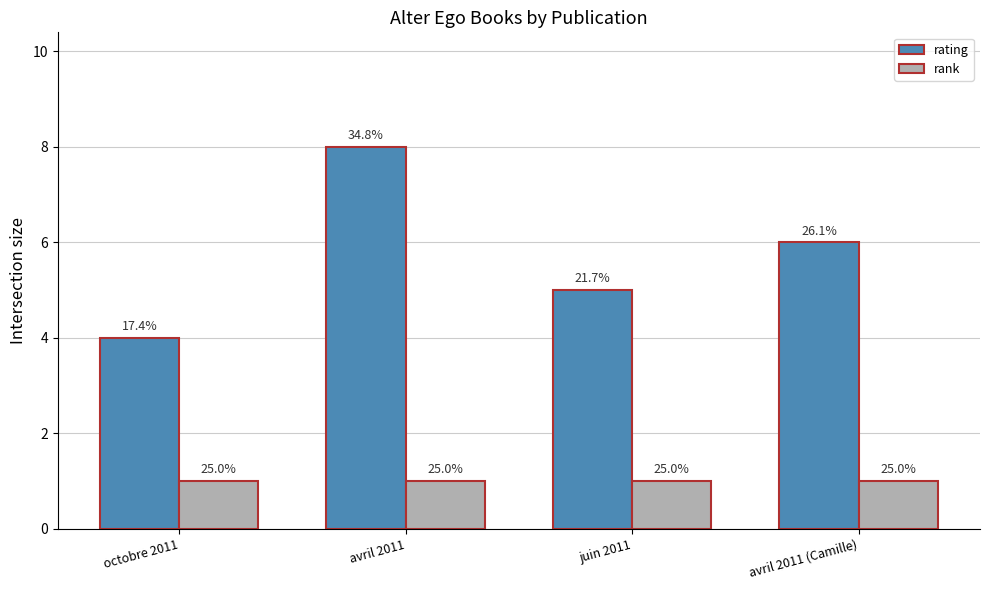

Rank the series by their maximum value, from highest to lowest.

rating, rank